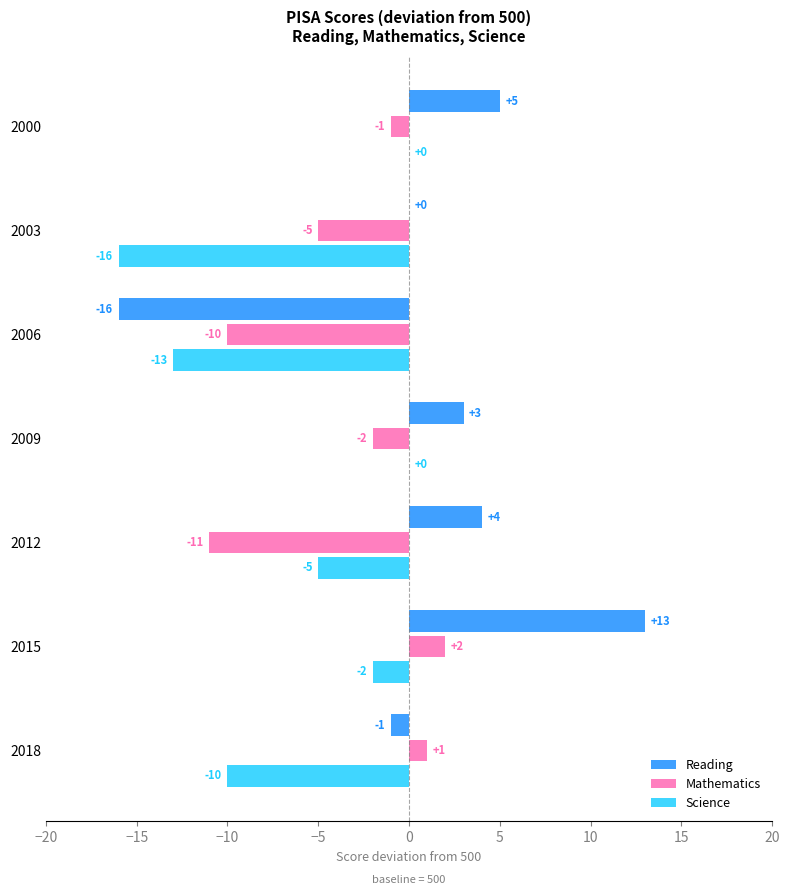

Which series has the largest total across all categories?

Reading